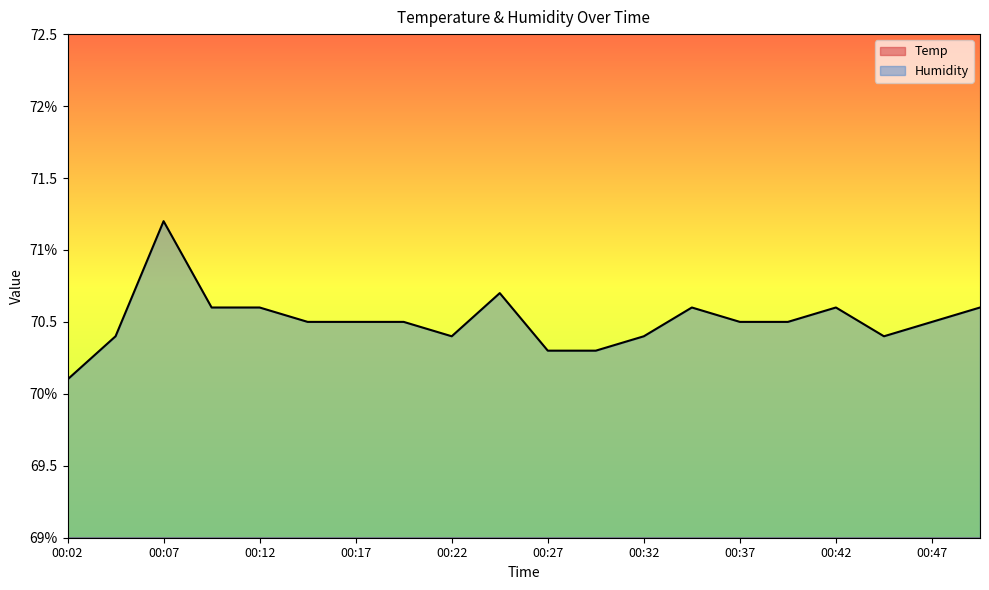

True or false: Humidity has a value of 17.9 at 00:50.

False